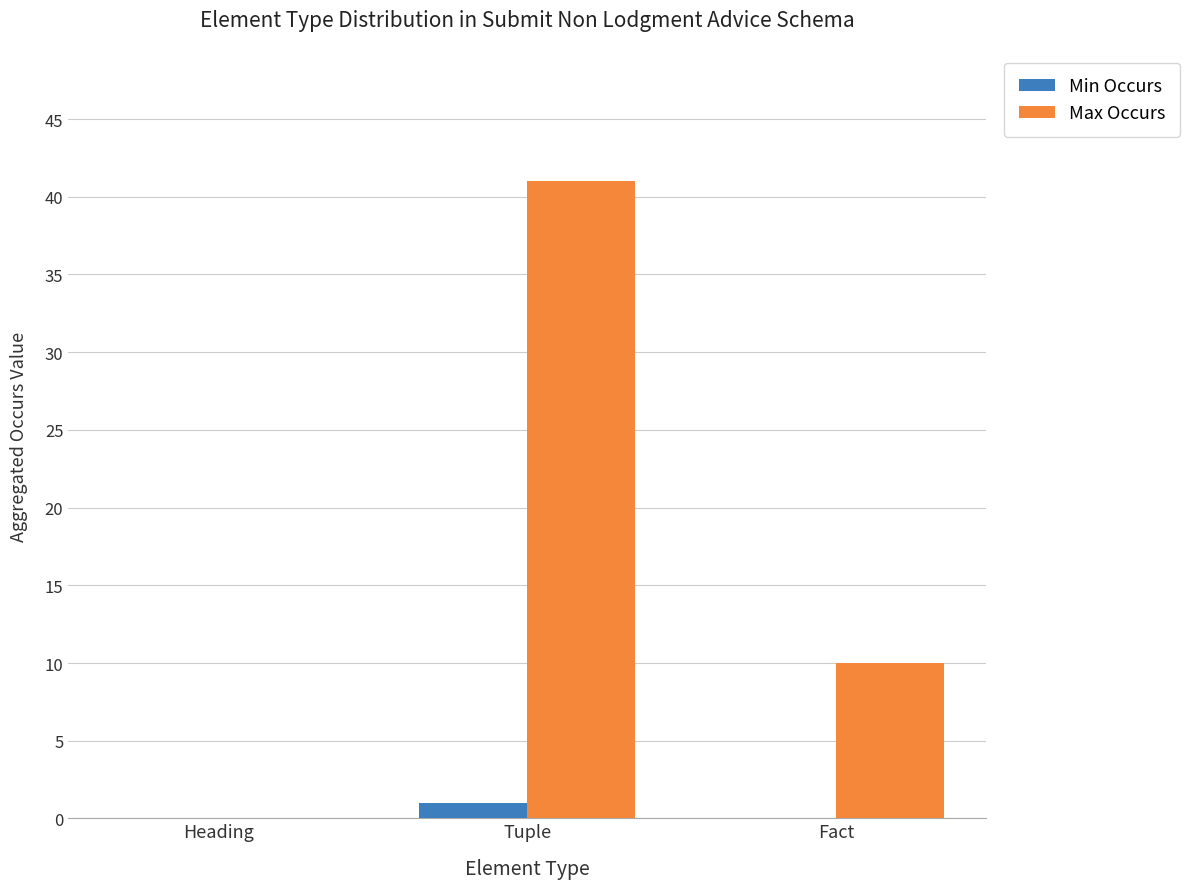

What is the spread (max minus min) of values at Fact?

10